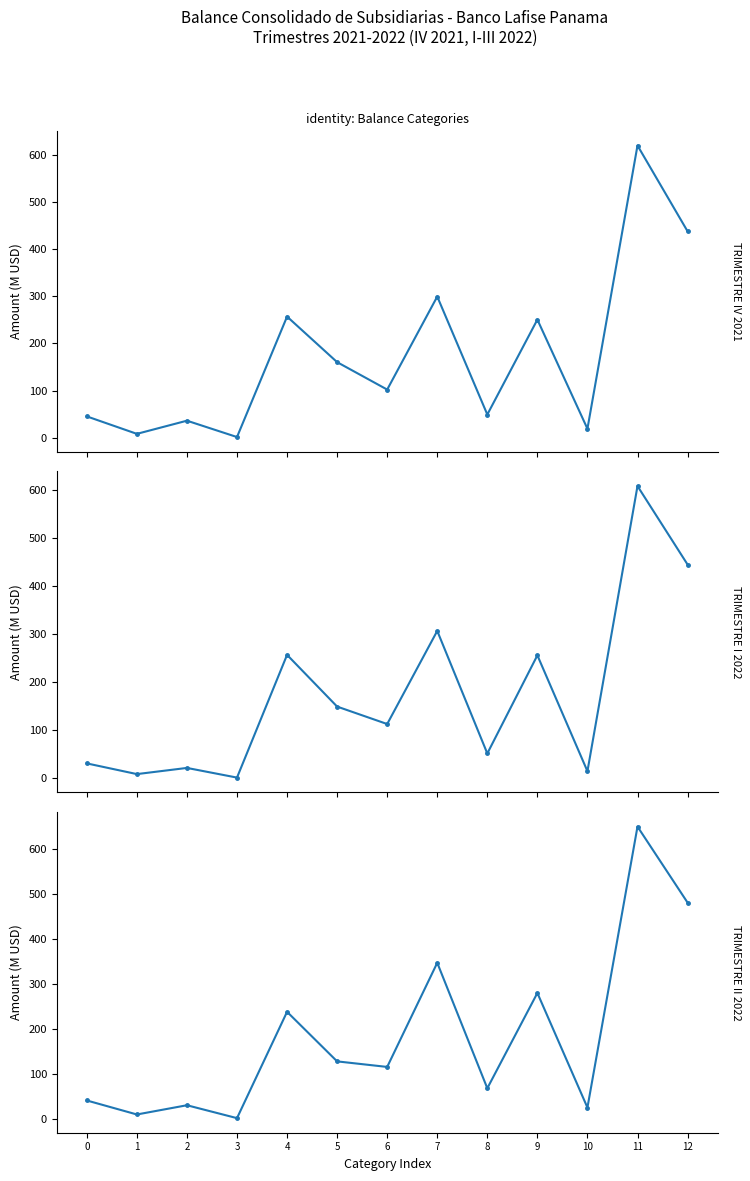

Reading left to right, what are all the values shown in this chart?

TRIMESTRE IV 2021: 45.1	8.0	35.9	1.2	257.1	160.3	102.0	299.6	49.0	250.7	18.8	620.5	438.3
TRIMESTRE I 2022: 30.6	8.4	21.2	1.1	256.5	148.9	112.5	306.4	51.3	255.6	14.3	607.8	444.5
TRIMESTRE II 2022: 40.5	9.4	29.9	1.2	237.8	127.5	115.2	346.9	67.7	279.7	24.7	649.9	480.9